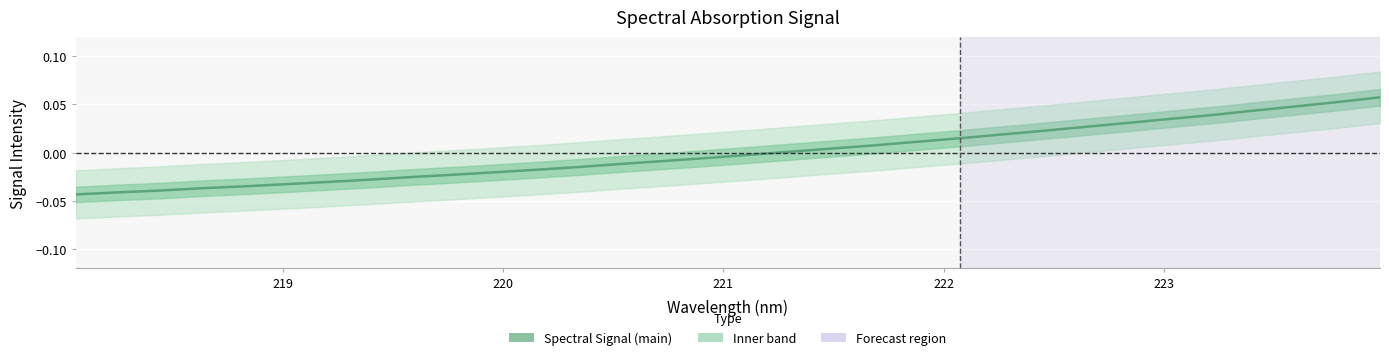

Reading left to right, transcribe all the data shown in this chart.

-0.0	-0.0	-0.0	-0.0	-0.0	-0.0	-0.0	-0.0	-0.0	-0.0	-0.0	-0.0	-0.0	-0.0	-0.0	-0.0	-0.0	0.0	0.0	0.0	0.0	0.0	0.0	0.0	0.0	0.0	0.0	0.0	0.0	0.0	0.1	0.1